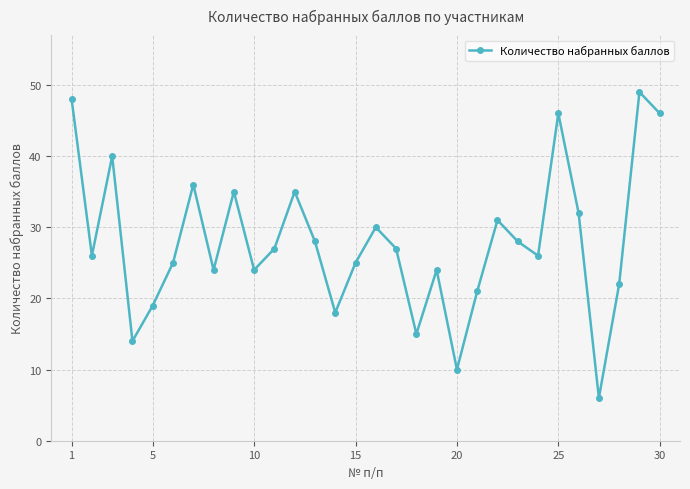

How many lines are shown in the chart?

1